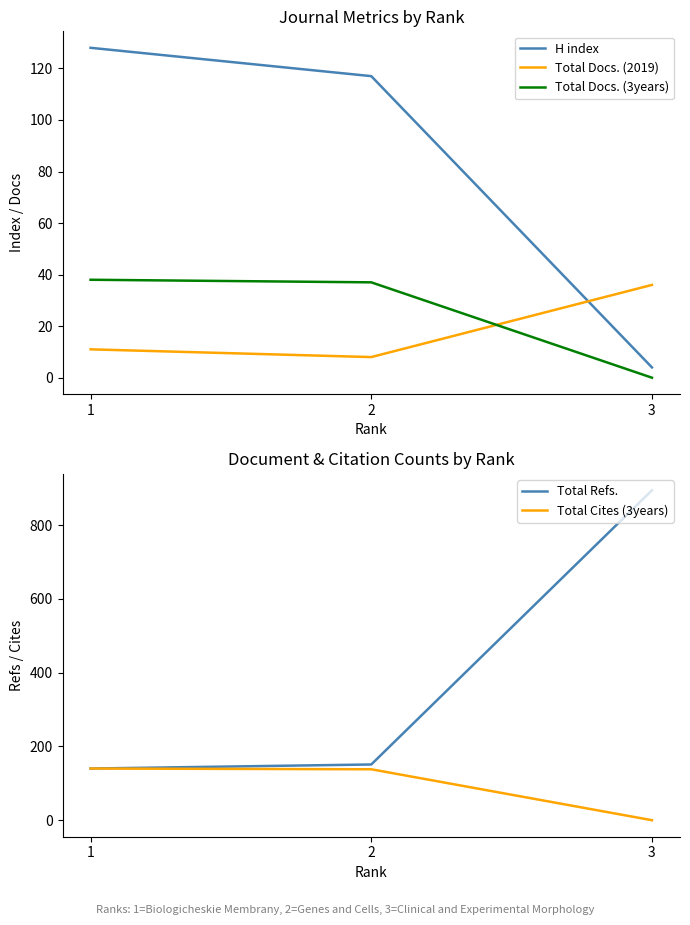

How many data points in H index are less than 117?

1